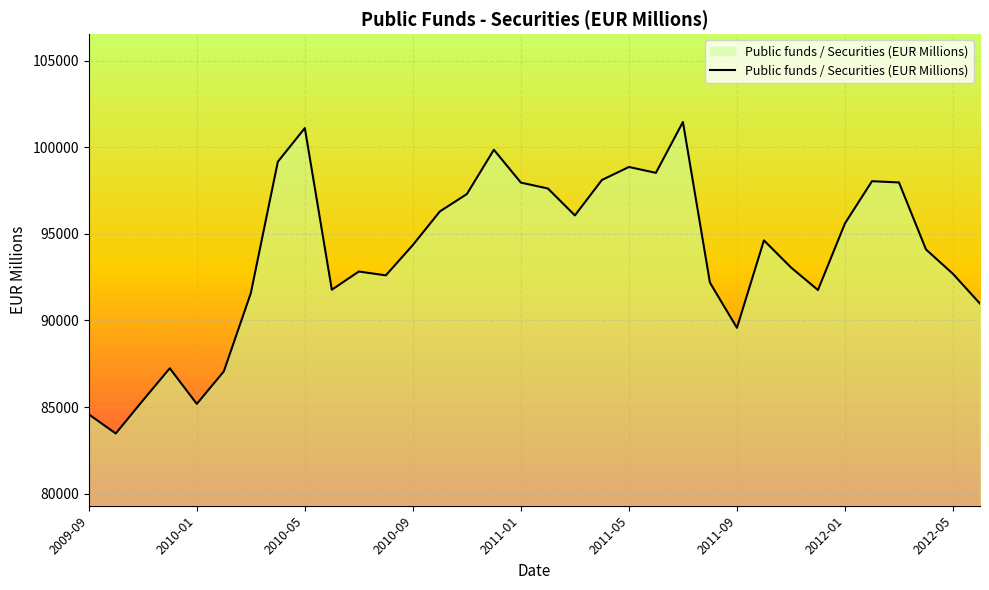

What is the minimum value shown in the chart?

83472